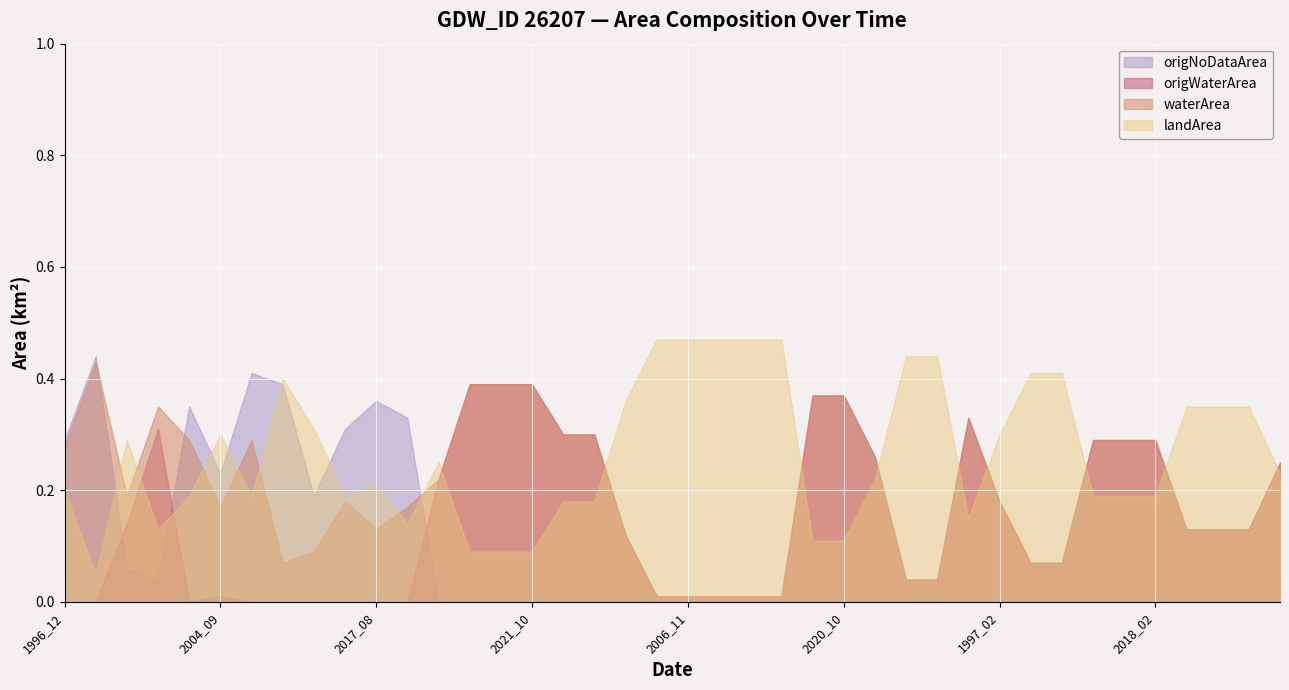

What is the total value across all series at 2018_06?

0.7